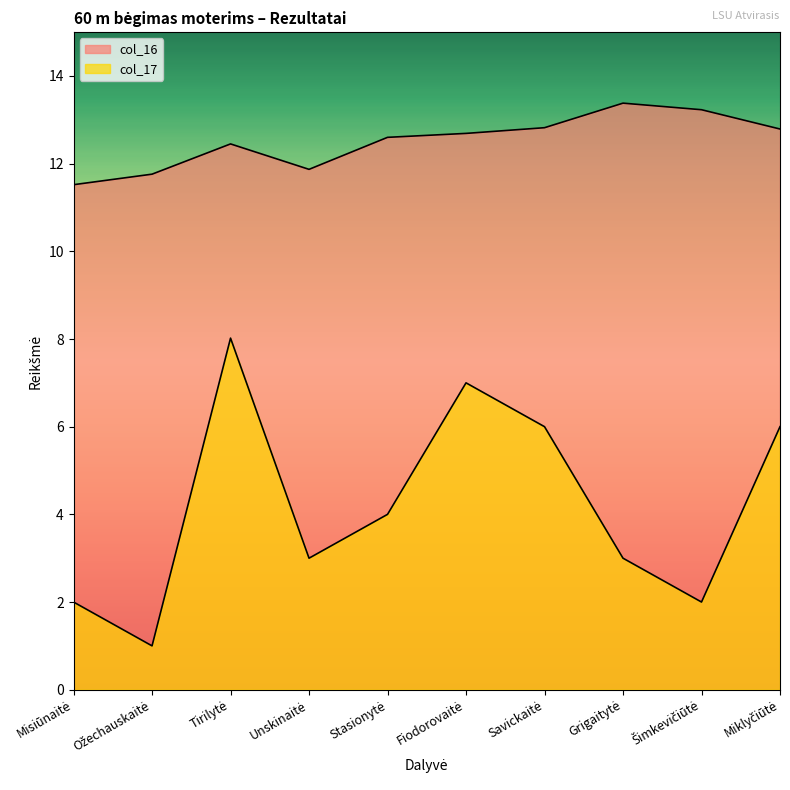

Is the value of col_17 at Miklyčiūtė greater than the value of col_16 at Miklyčiūtė?

No